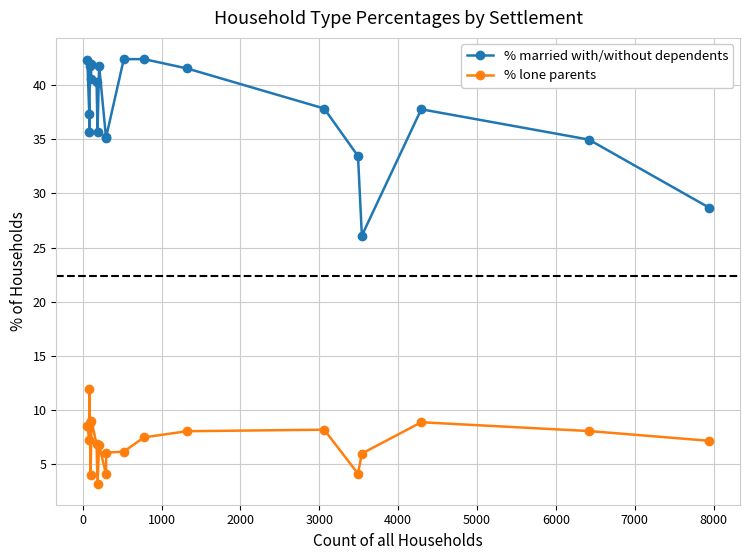

What is the smallest value displayed?

3.2